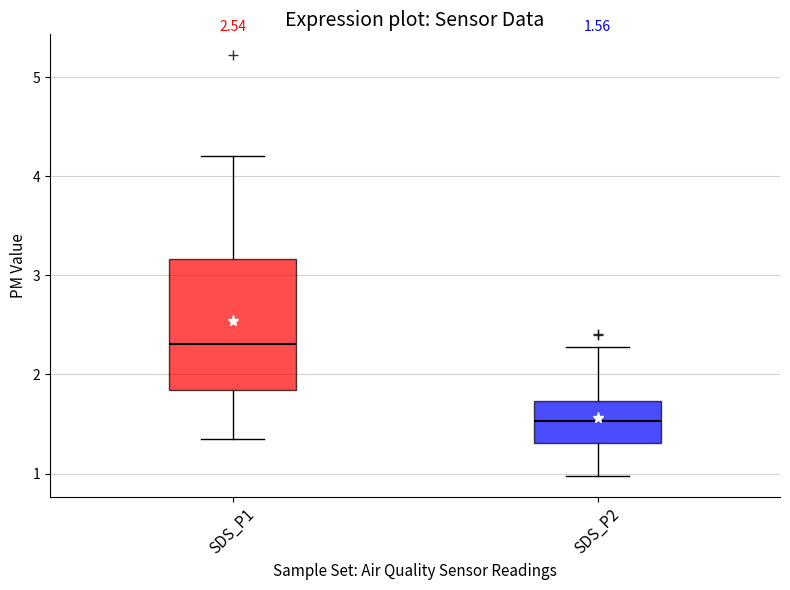

Which box's median line is the highest?

SDS_P1